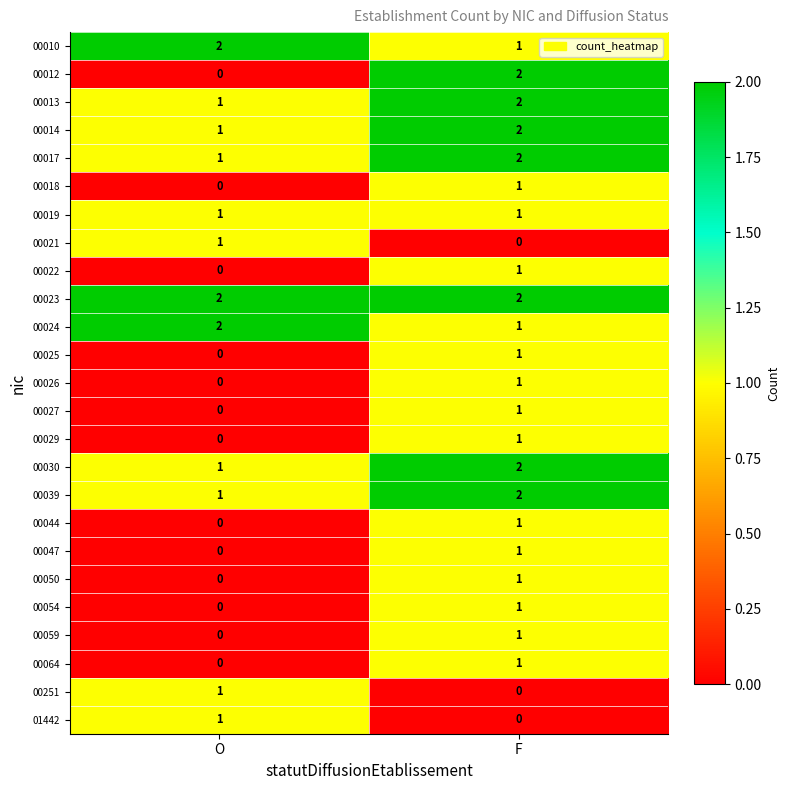

What is the total value across all series at F?

29